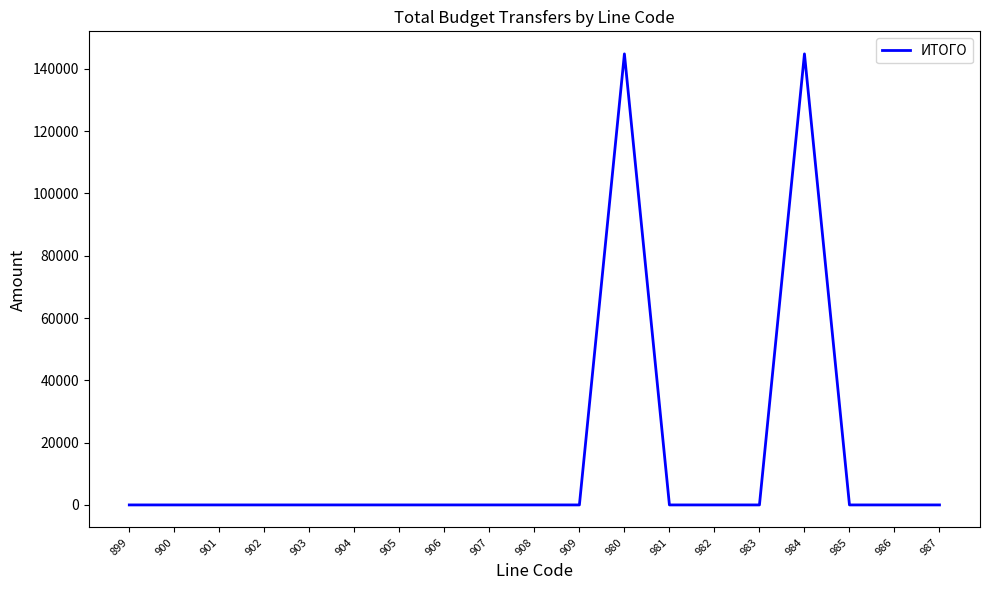

Reading right to left, transcribe all the data shown in this chart.

987=0	986=0	985=0	984=144800	983=0	982=0	981=0	980=144800	909=0	908=0	907=0	906=0	905=0	904=0	903=0	902=0	901=0	900=0	899=0